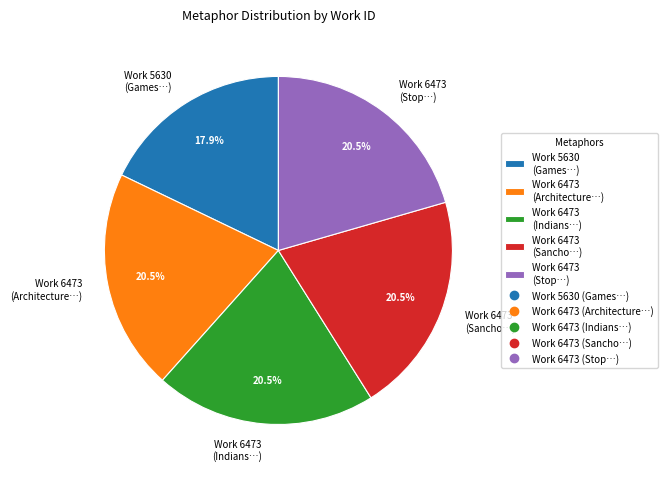

How many slices are in this pie chart?

5